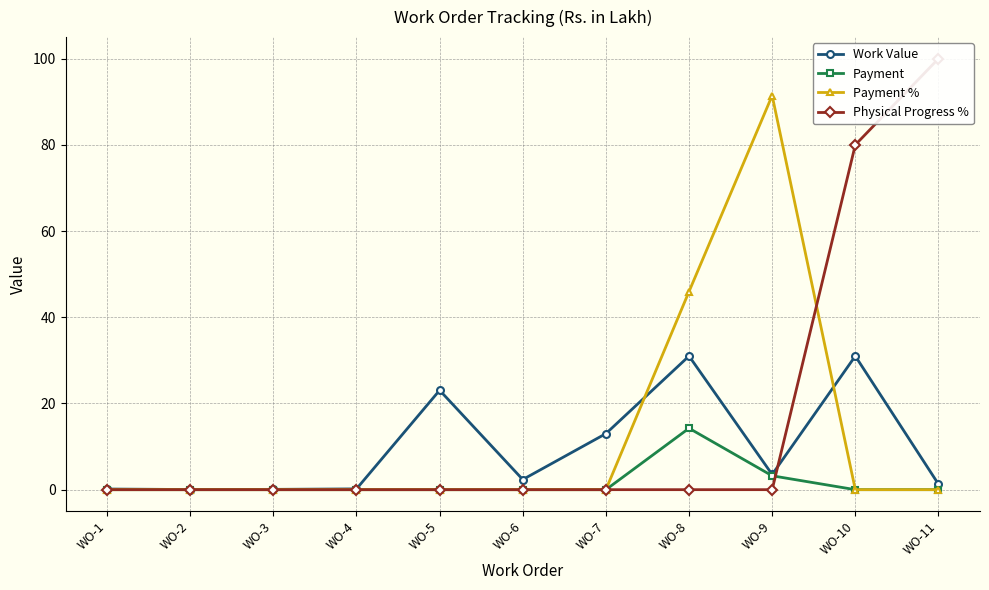

True or false: Payment % has a value of 60.1 at WO-8.

False